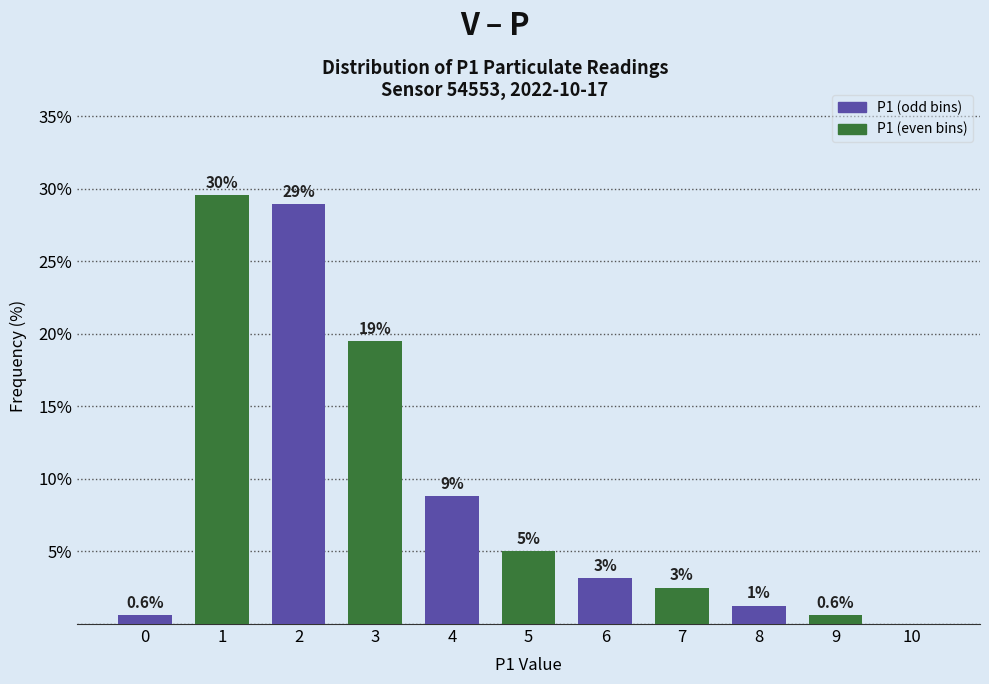

Are the bars horizontal?

No